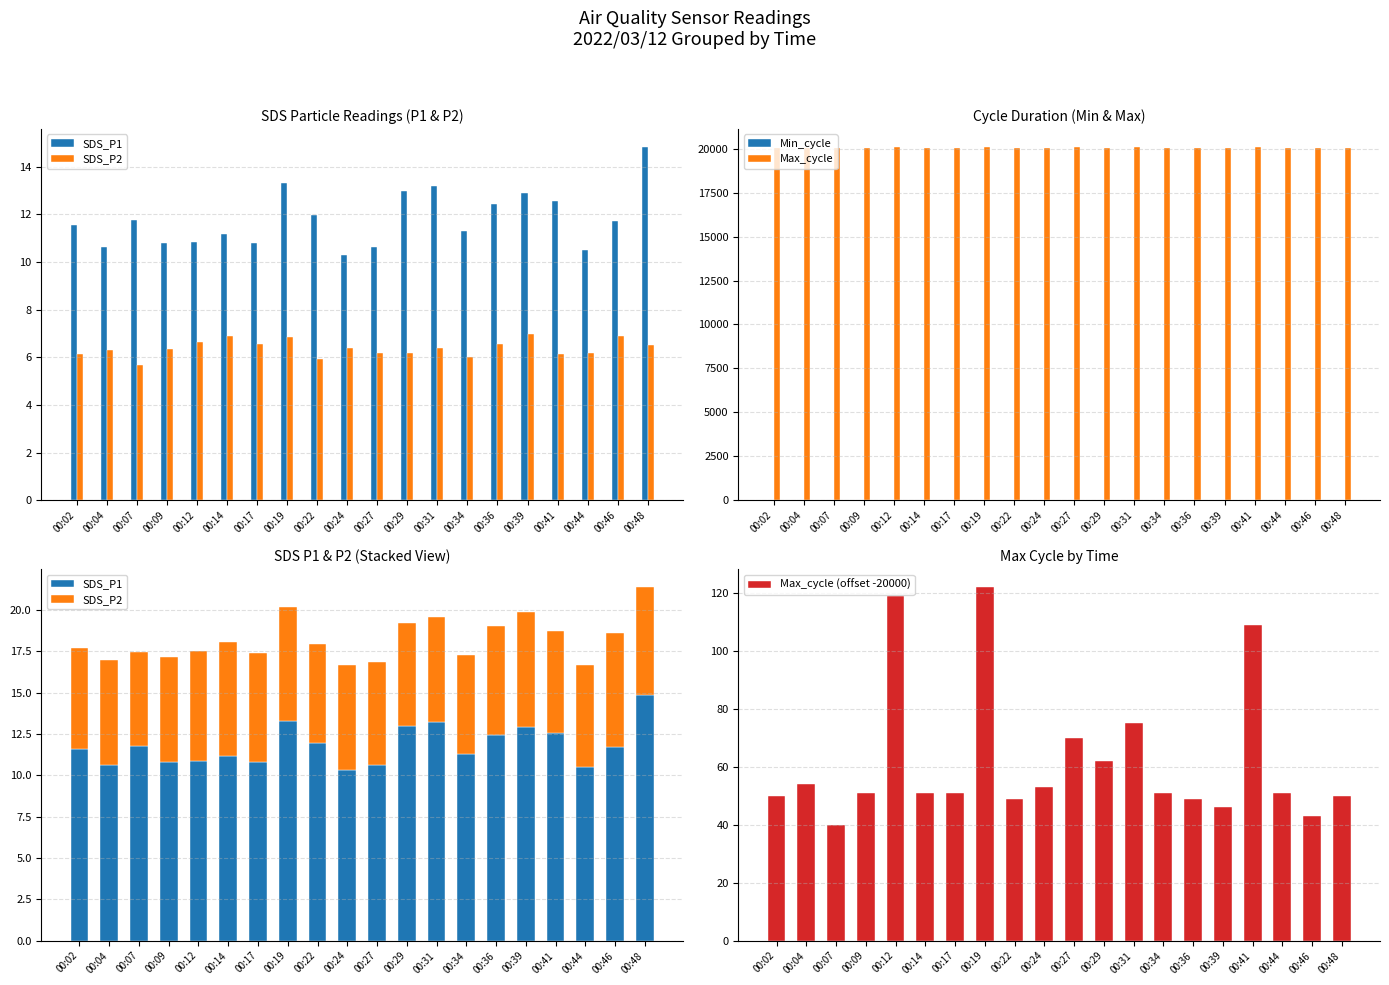

What value does the Min_cycle series have at 00:41?

28.0